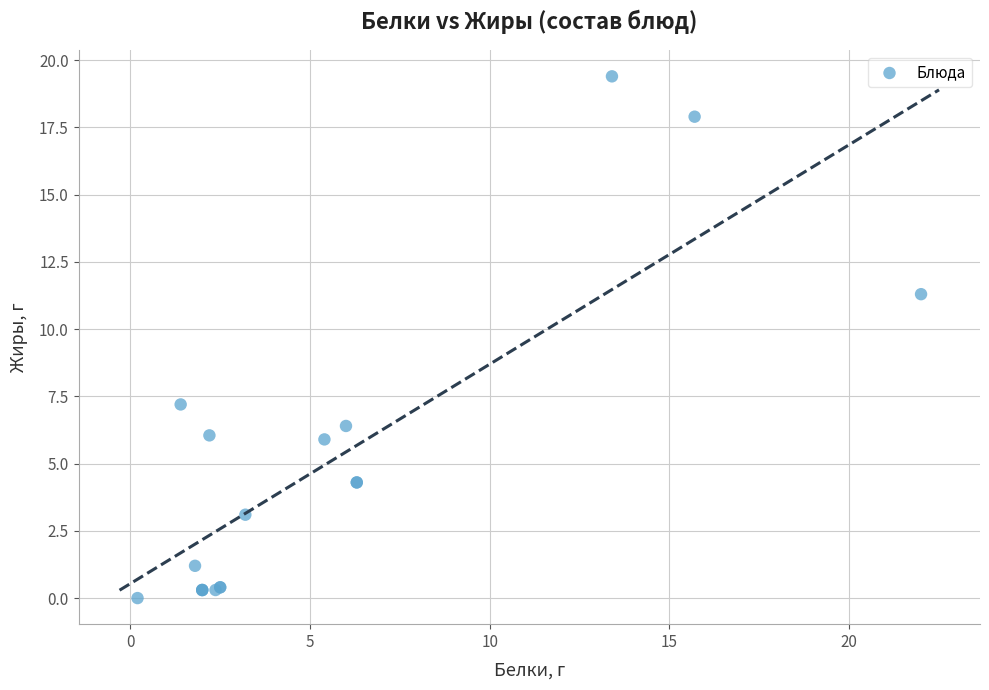

What Y value in the scatter plot is closest to 9?

7.2